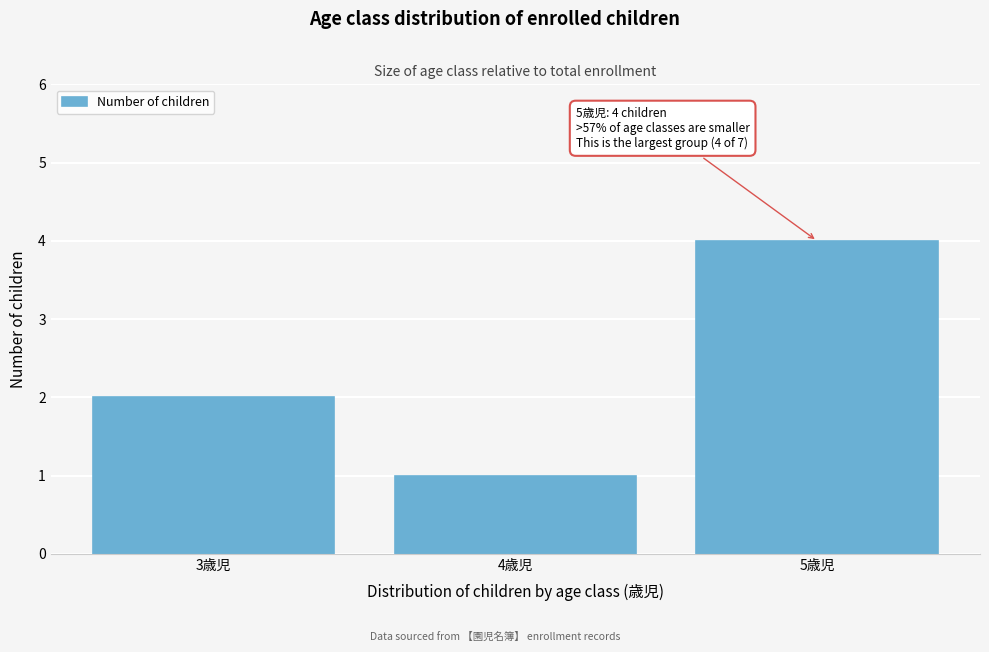

Reading right to left, what are all the values shown in this chart?

5歳児=4	4歳児=1	3歳児=2